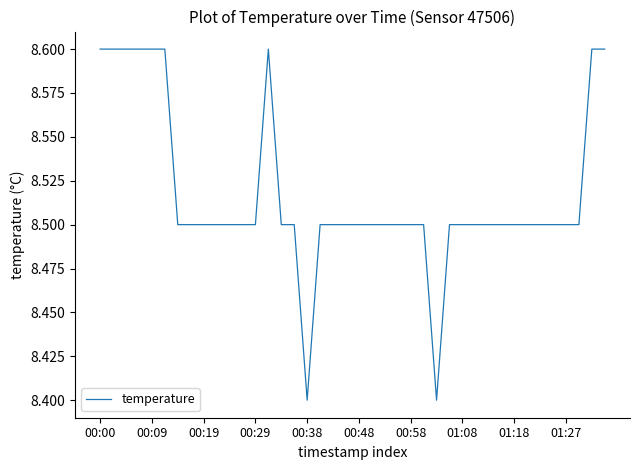

Reading left to right, what are all the values shown in this chart?

8.6	8.6	8.6	8.6	8.6	8.6	8.5	8.5	8.5	8.5	8.5	8.5	8.5	8.6	8.5	8.5	8.4	8.5	8.5	8.5	8.5	8.5	8.5	8.5	8.5	8.5	8.4	8.5	8.5	8.5	8.5	8.5	8.5	8.5	8.5	8.5	8.5	8.5	8.6	8.6